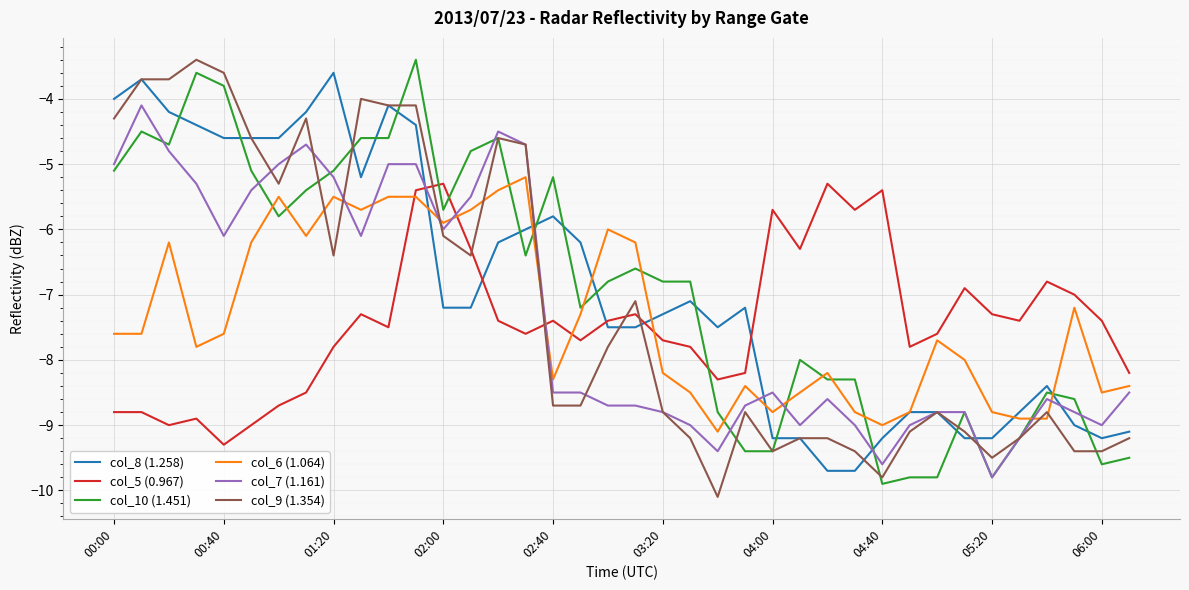

What is the greatest value displayed?

-3.4